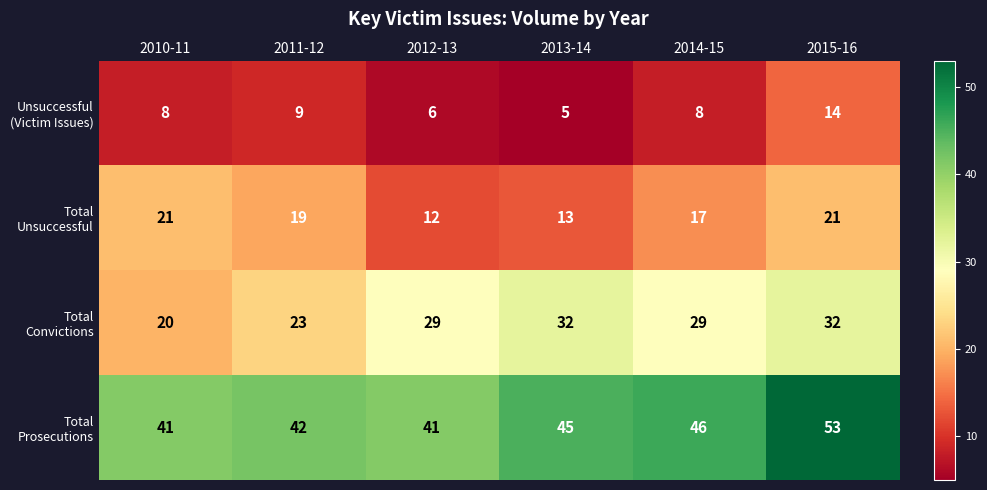

Which category has the lowest value across all series?

2013-14